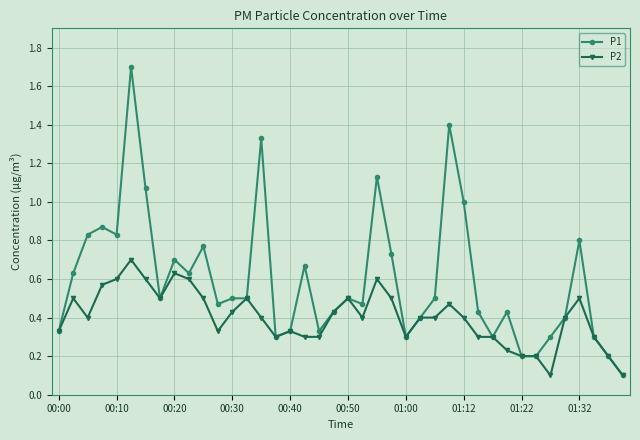

True or false: P1 has more than 1 interior local peaks.

True